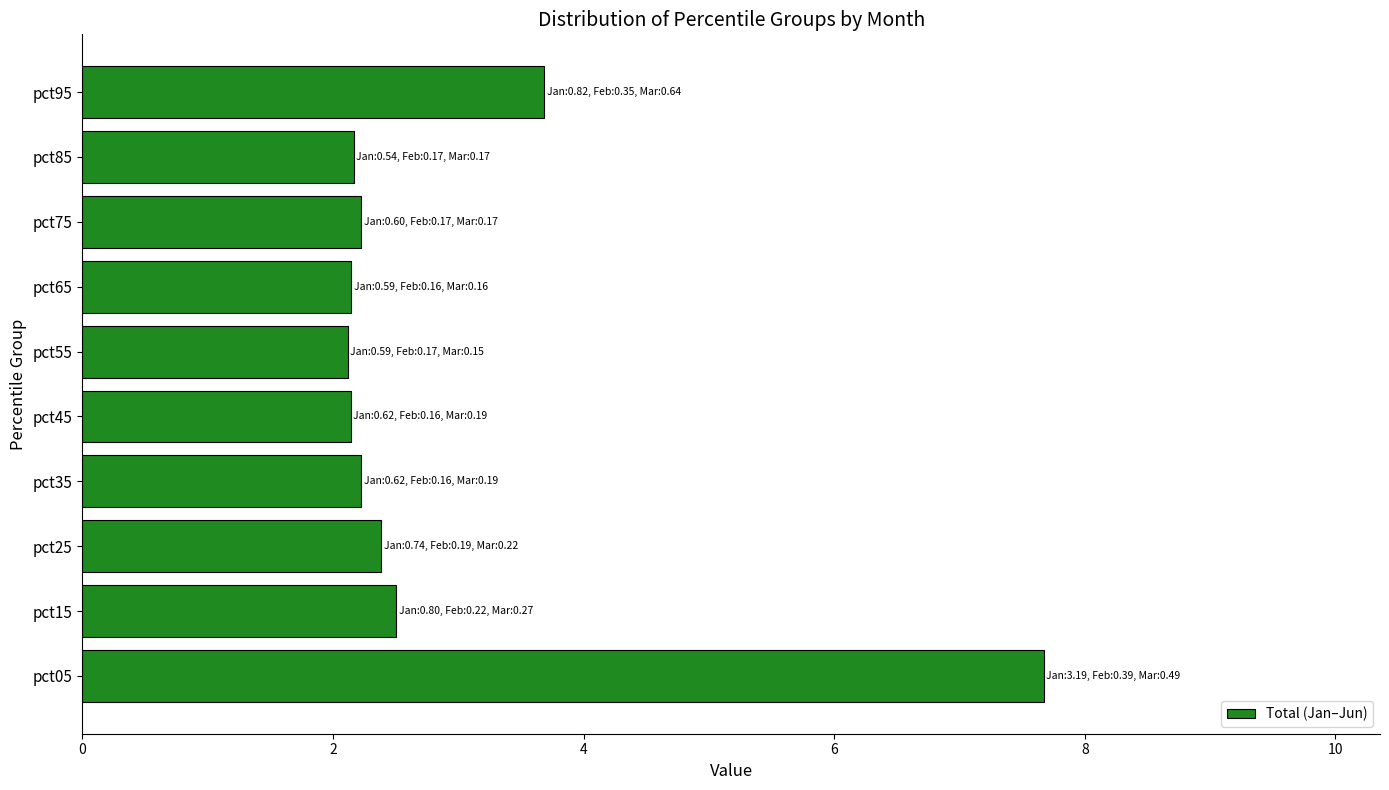

What is the approximate value at pct65?

2.1